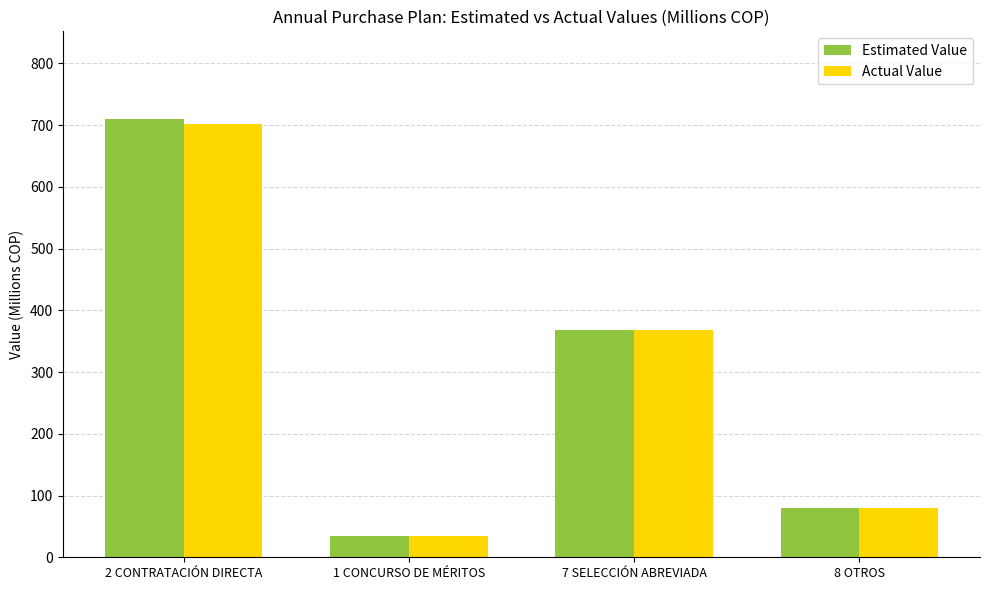

Which label corresponds to the largest value in the chart?

2 CONTRATACIÓN DIRECTA